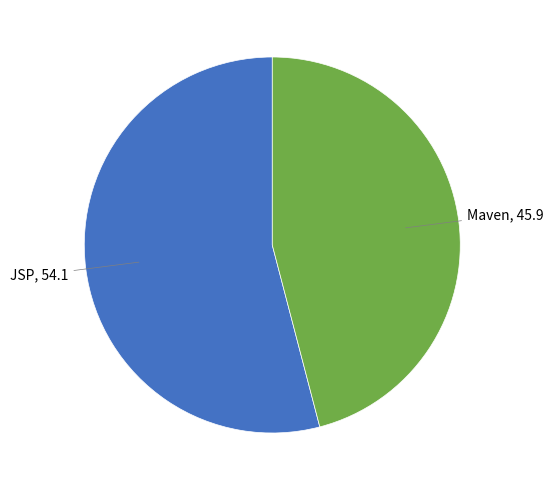

How many slices are in this pie chart?

2